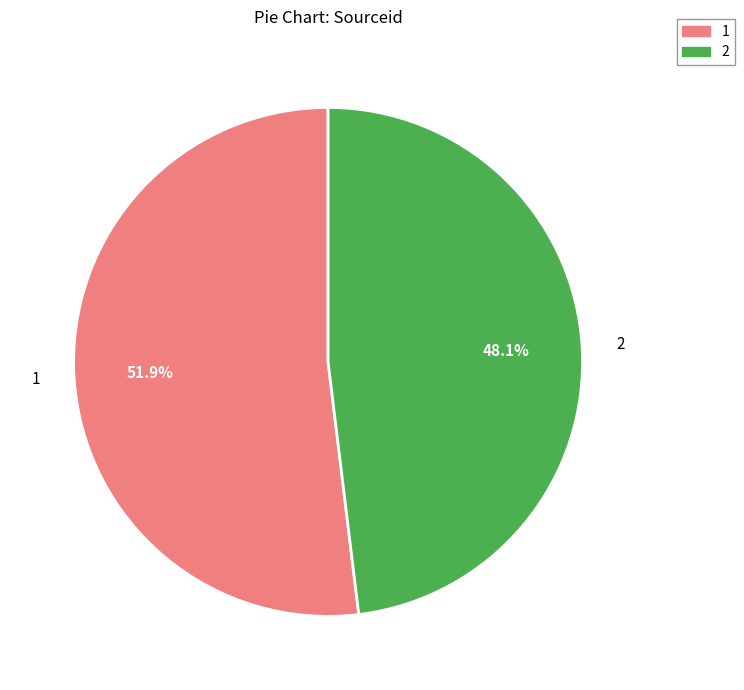

Is it true that 1 is 62% of the pie?

False